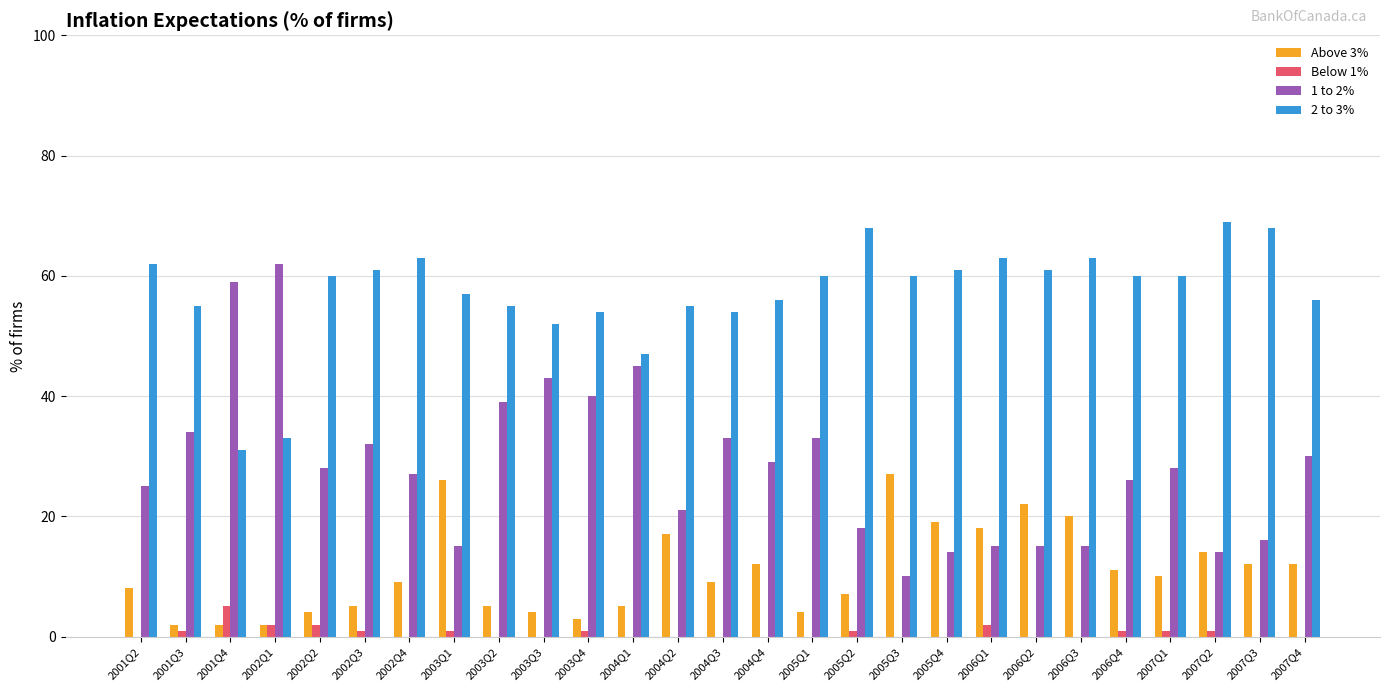

Are the bars horizontal?

No